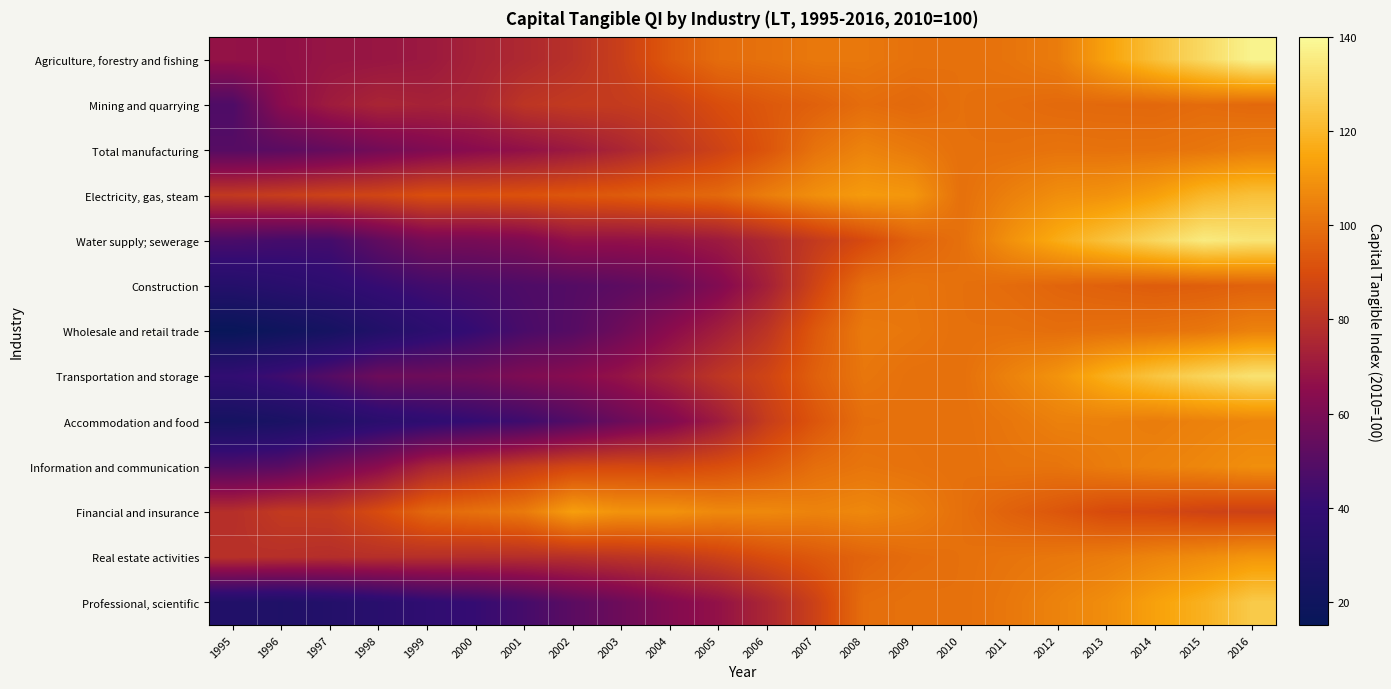

What is the greatest value displayed?

138.0